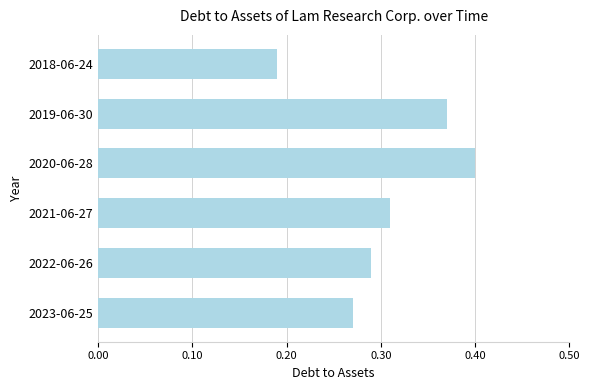

True or false: the data shows 0.2 at 2023-06-25.

False